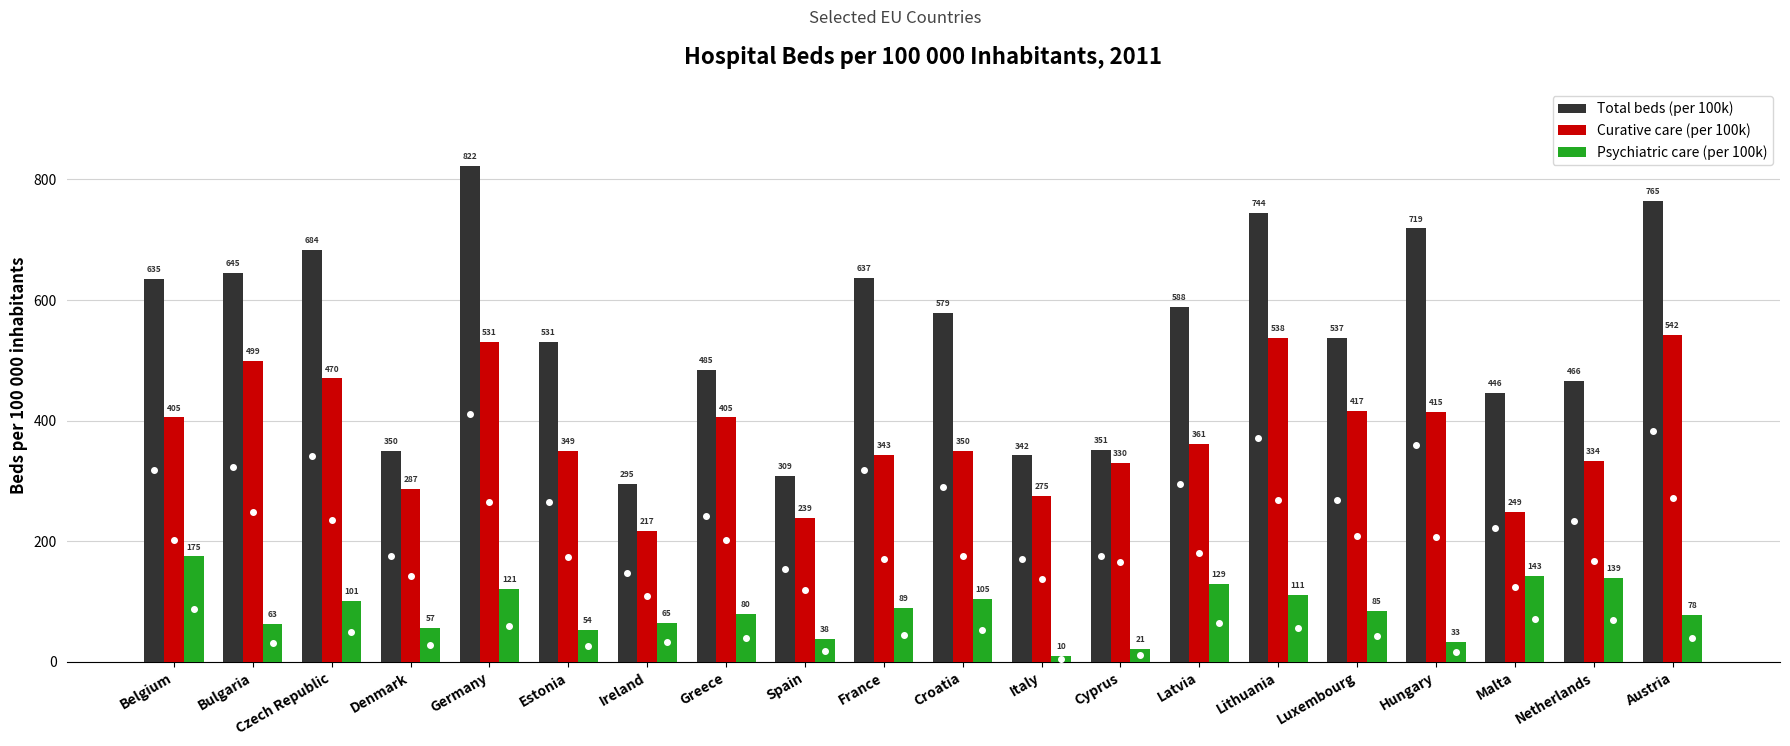

What are all the series names shown in the legend?

Total beds (per 100k), Curative care (per 100k), Psychiatric care (per 100k)